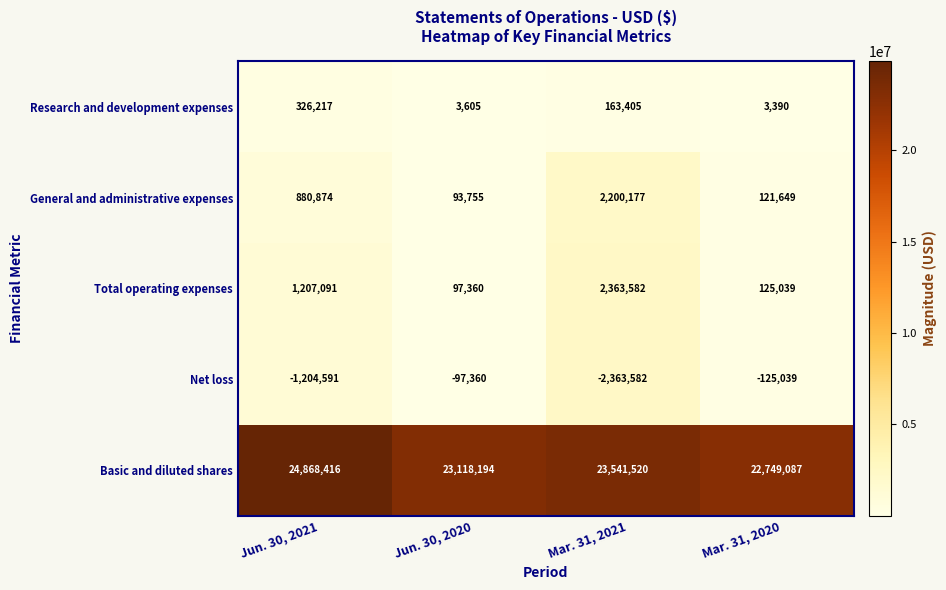

At which label does Research and development expenses first exceed 163405?

Jun. 30, 2021